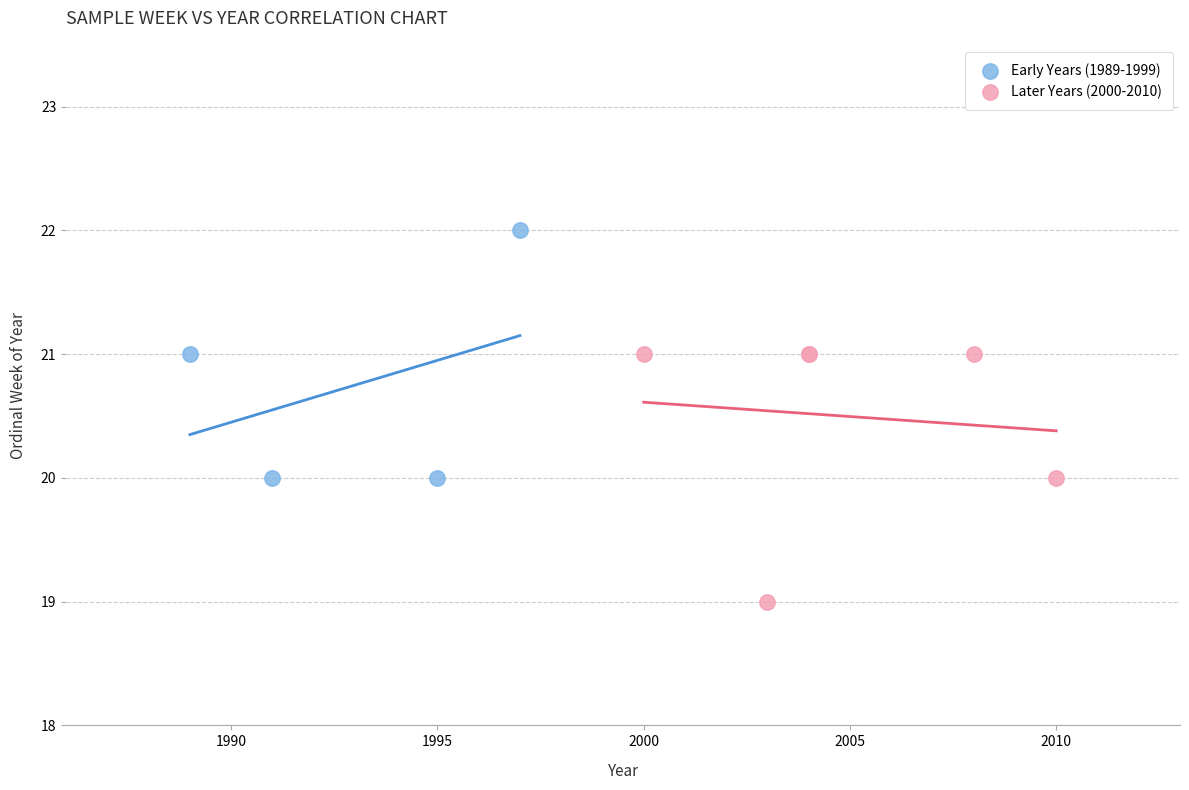

Which series reaches the maximum Y coordinate?

Early Years (1989-1999)